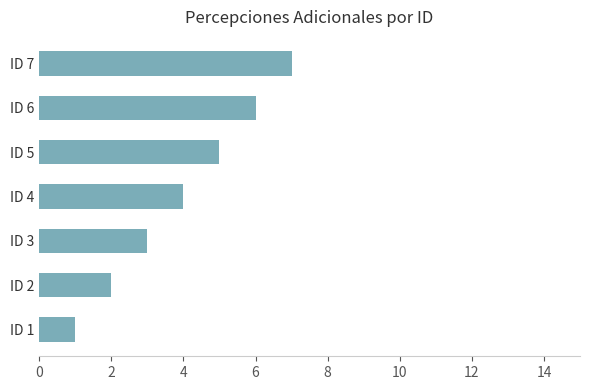

Is it true that the value at ID 3 is 1?

False